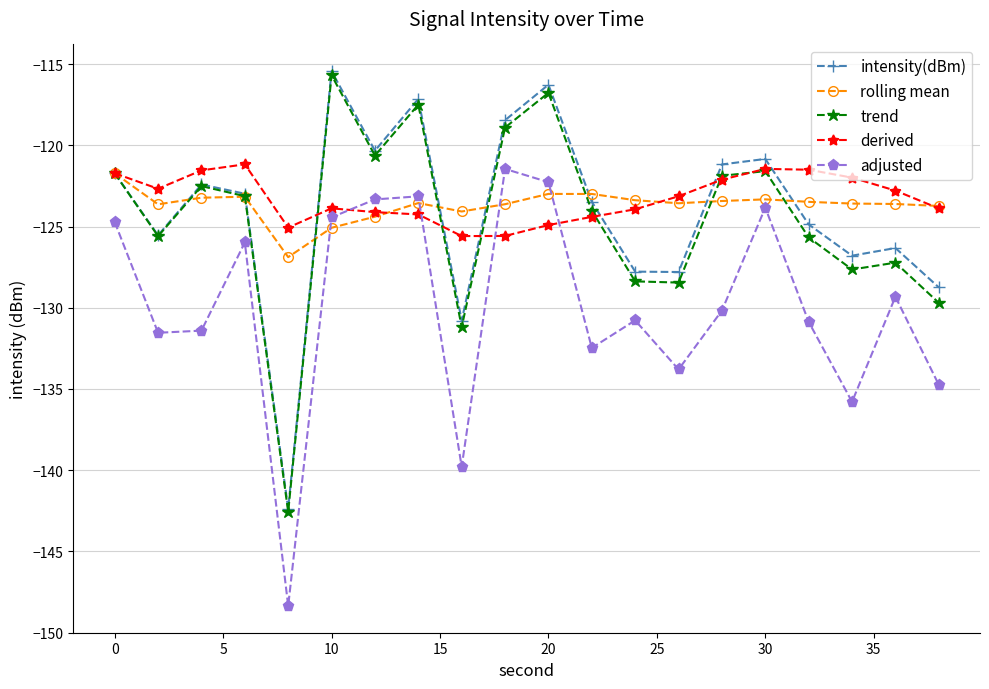

Is this an area chart (filled region under the line)?

No